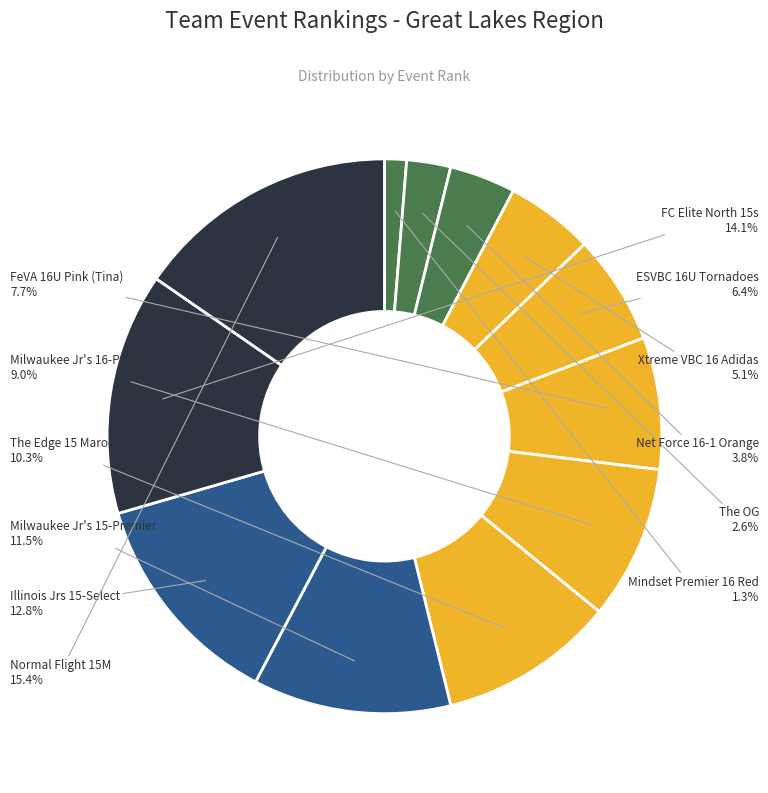

To the nearest percent, what percentage of the pie is The Edge 15 Maroon?

10%